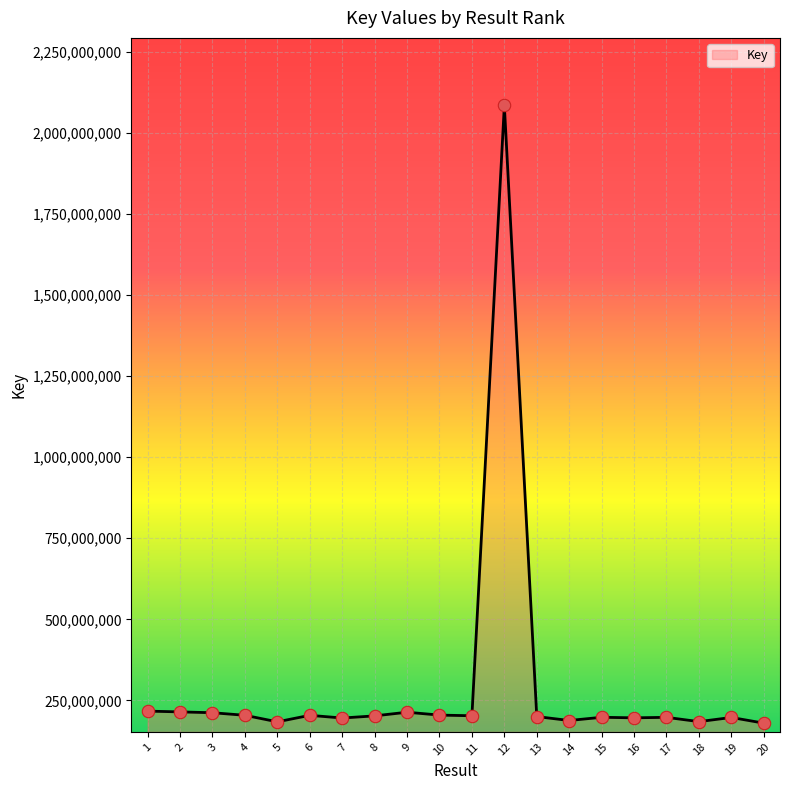

Approximately how many times larger is the value at 7 compared to 5?

1.1